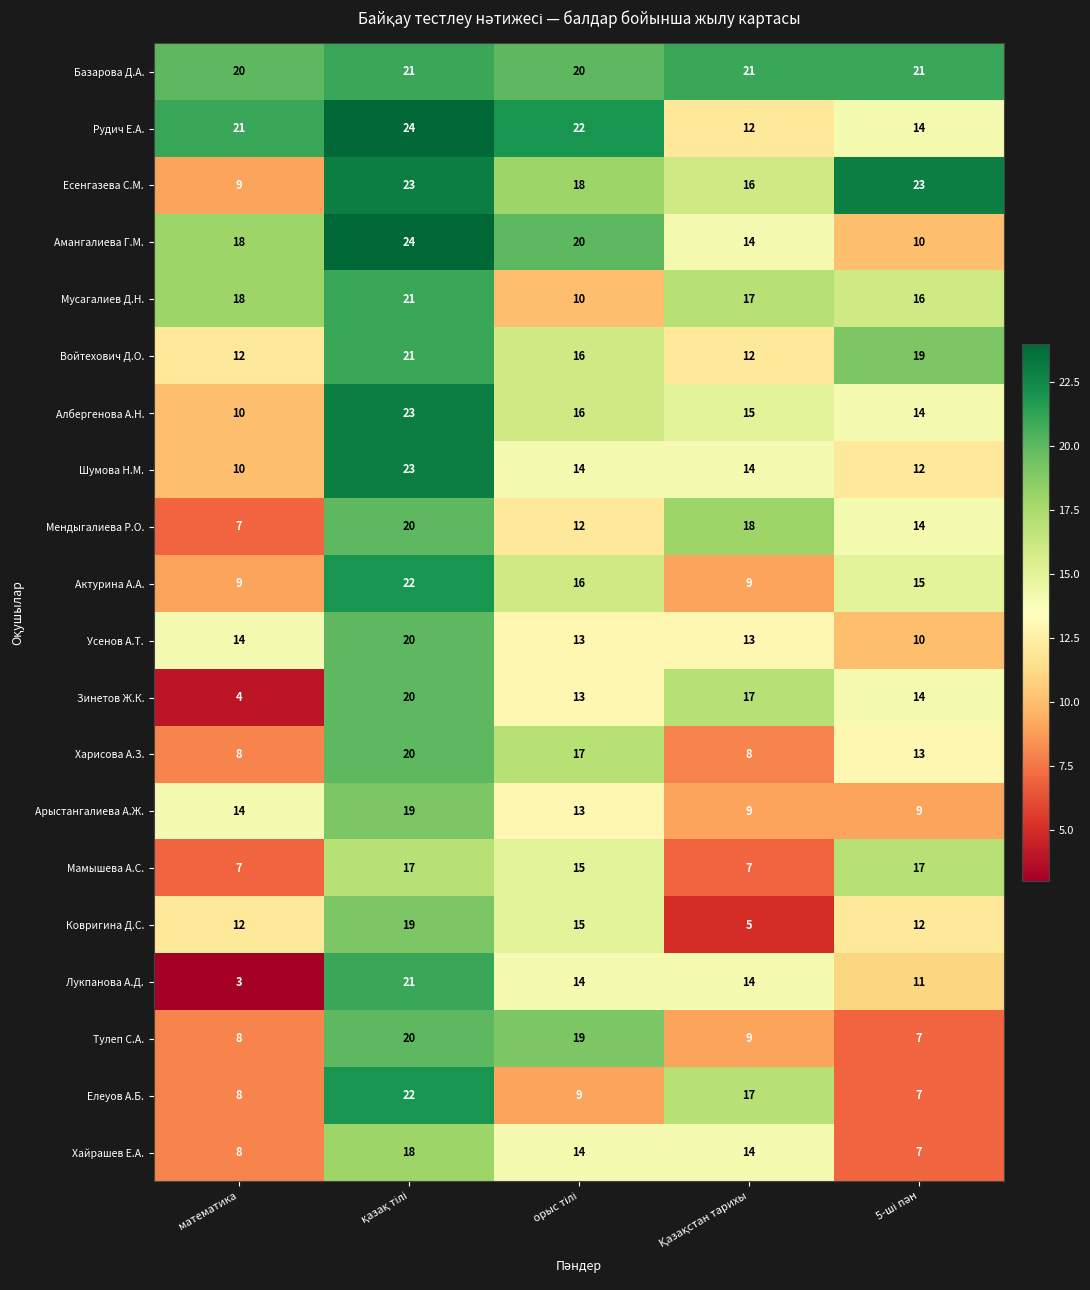

How many distinct data groups are displayed?

20